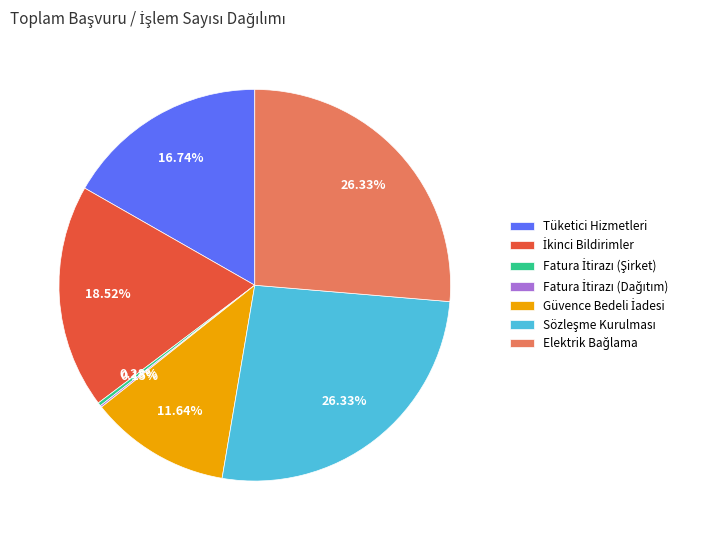

Does any single category account for the majority?

No